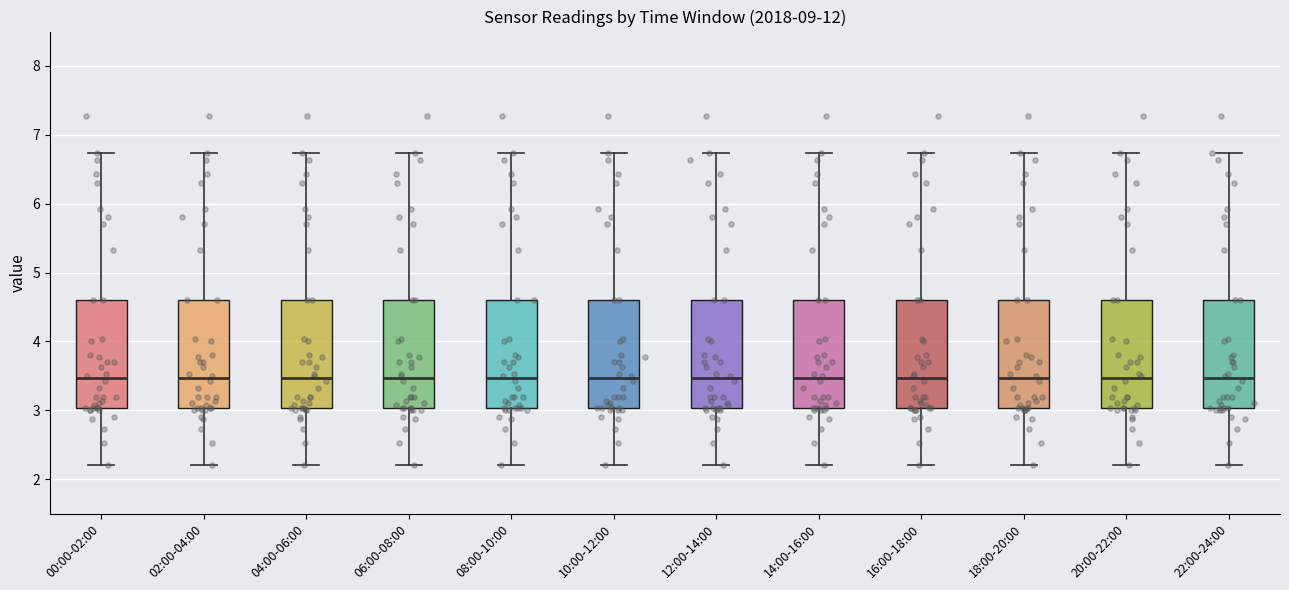

Reading left to right, read every box against the y-axis: the position of its median line, the range the box covers, and the ends of its whiskers. The values are not printed on the chart, so give them approximately, as read against the axis.

00:00-02:00: median 3.5, box 3.0 to 4.6, whiskers 2.2 to 6.7
02:00-04:00: median 3.5, box 3.0 to 4.6, whiskers 2.2 to 6.7
04:00-06:00: median 3.5, box 3.0 to 4.6, whiskers 2.2 to 6.7
06:00-08:00: median 3.5, box 3.0 to 4.6, whiskers 2.2 to 6.7
08:00-10:00: median 3.5, box 3.0 to 4.6, whiskers 2.2 to 6.7
10:00-12:00: median 3.5, box 3.0 to 4.6, whiskers 2.2 to 6.7
12:00-14:00: median 3.5, box 3.0 to 4.6, whiskers 2.2 to 6.7
14:00-16:00: median 3.5, box 3.0 to 4.6, whiskers 2.2 to 6.7
16:00-18:00: median 3.5, box 3.0 to 4.6, whiskers 2.2 to 6.7
18:00-20:00: median 3.5, box 3.0 to 4.6, whiskers 2.2 to 6.7
20:00-22:00: median 3.5, box 3.0 to 4.6, whiskers 2.2 to 6.7
22:00-24:00: median 3.5, box 3.0 to 4.6, whiskers 2.2 to 6.7